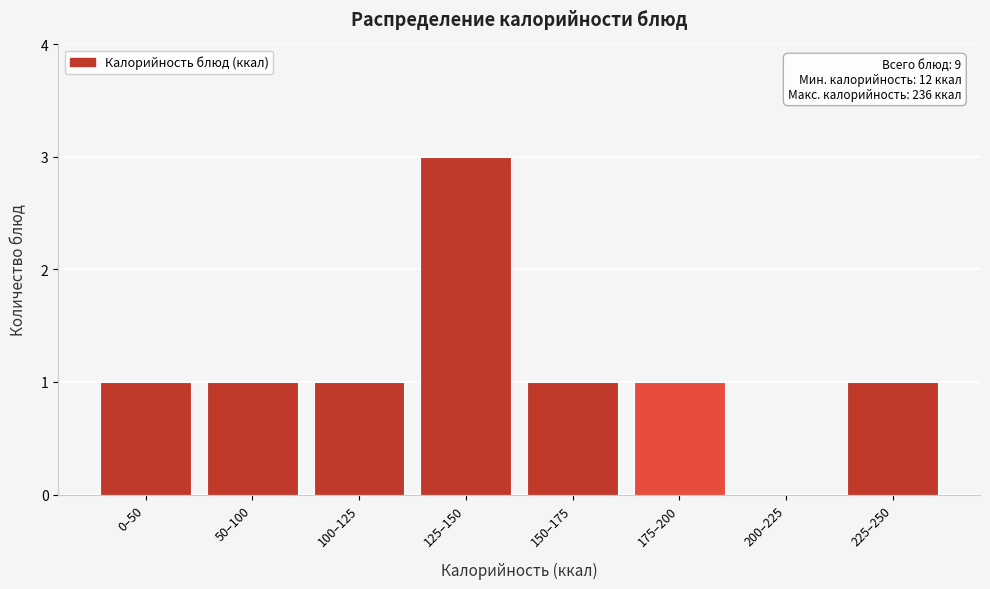

Reading left to right, what are all the values shown in this chart?

0–50=1	50–100=1	100–125=1	125–150=3	150–175=1	175–200=1	200–225=0	225–250=1